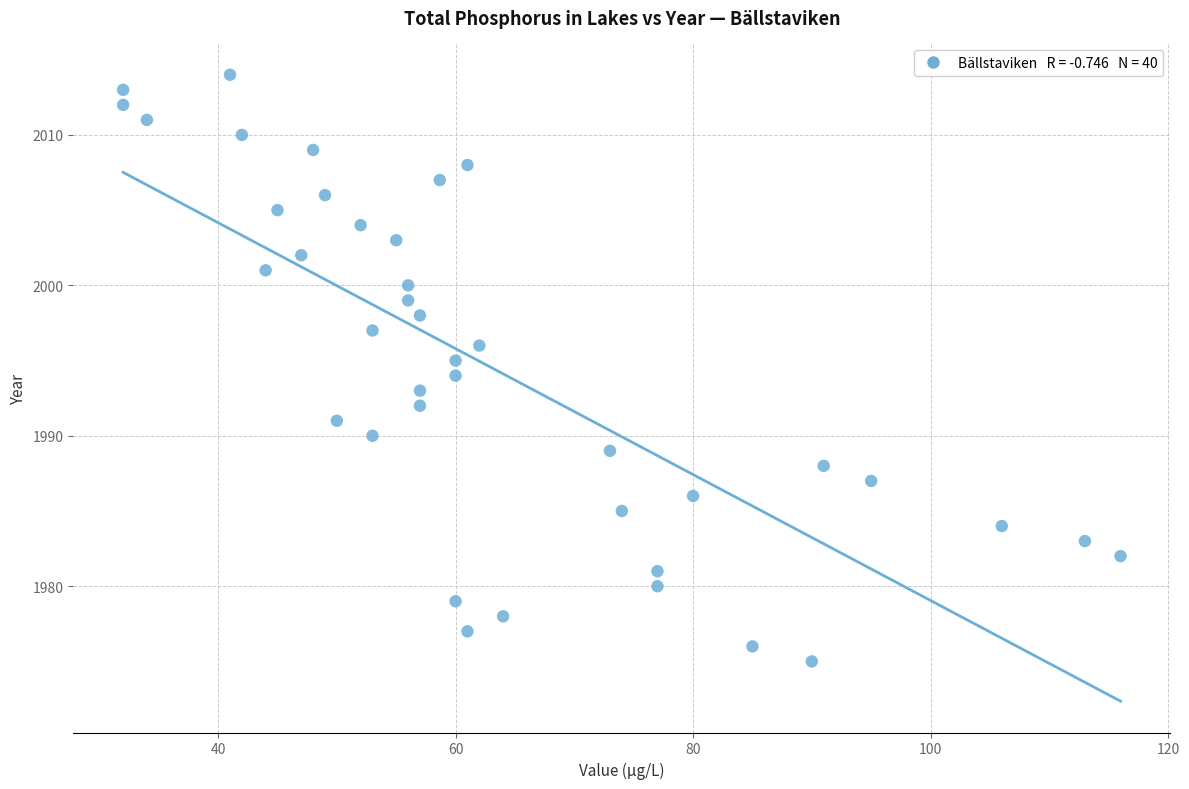

What is the range of Y values (max minus min)?

39